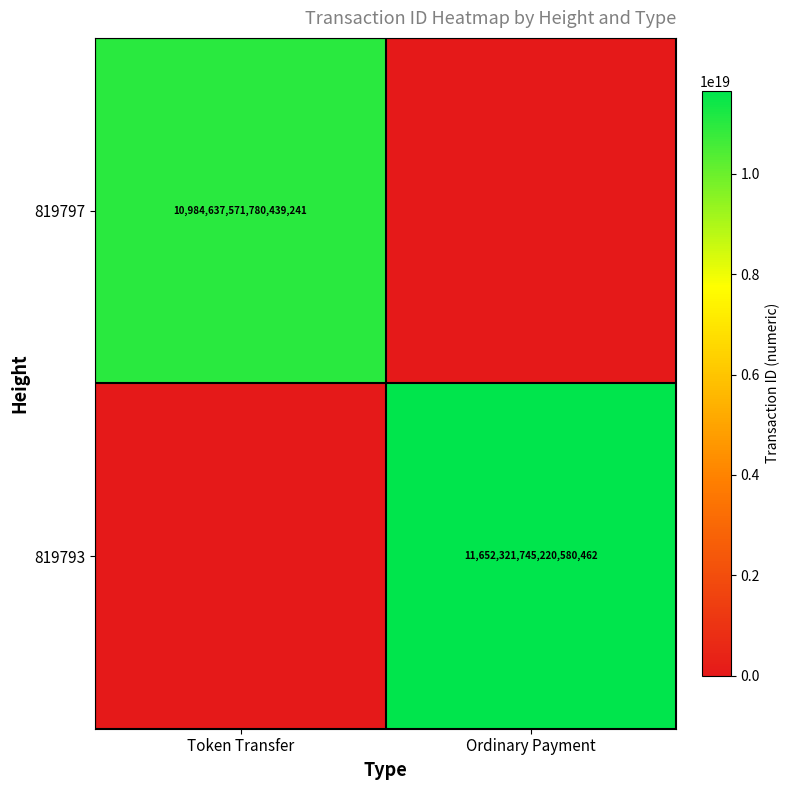

What is the spread (max minus min) of values at Ordinary Payment?

11652321745220581376